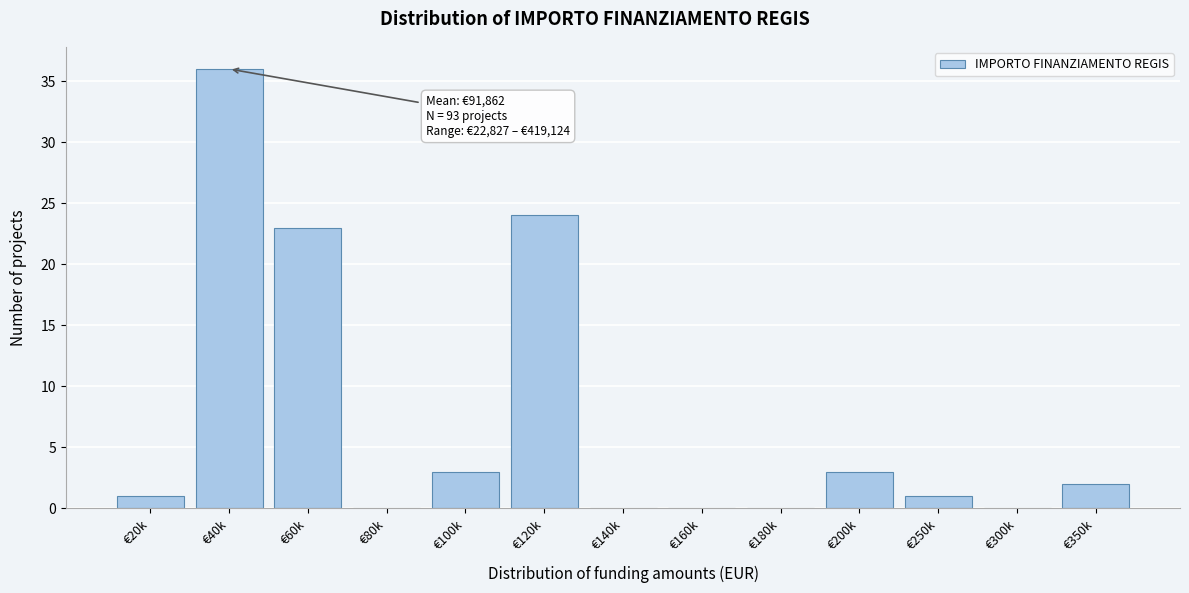

Reading right to left, transcribe all the data shown in this chart.

€350k=2	€300k=0	€250k=1	€200k=3	€180k=0	€160k=0	€140k=0	€120k=24	€100k=3	€80k=0	€60k=23	€40k=36	€20k=1